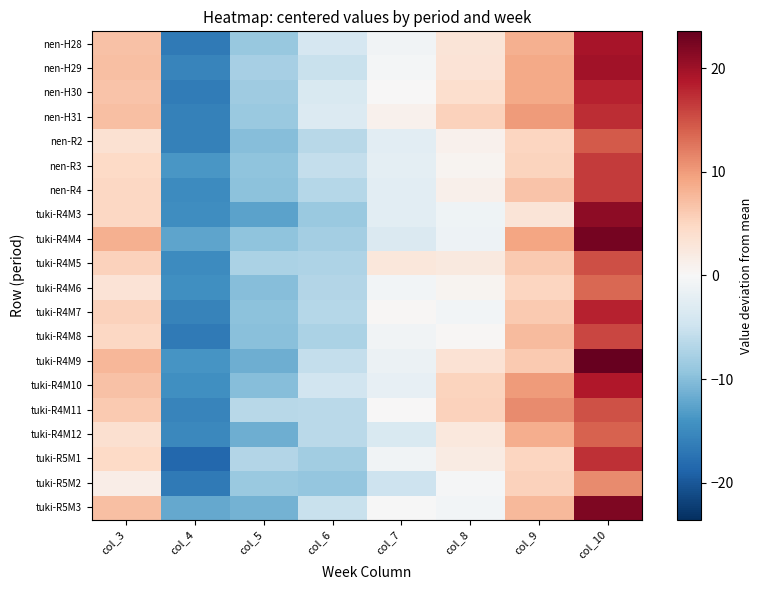

Reading left to right, transcribe all the data shown in this chart.

nen-H28: col_3=6.8	col_4=-16.6	col_5=-8.9	col_6=-4.0	col_7=-0.8	col_8=3.0	col_9=8.4	col_10=19.4
nen-H29: col_3=7.1	col_4=-15.5	col_5=-7.8	col_6=-5.2	col_7=-0.5	col_8=3.1	col_9=8.8	col_10=19.7
nen-H30: col_3=6.6	col_4=-16.5	col_5=-8.4	col_6=-3.7	col_7=0.0	col_8=4.0	col_9=8.9	col_10=18.1
nen-H31: col_3=7.0	col_4=-16.0	col_5=-8.7	col_6=-3.3	col_7=0.9	col_8=5.3	col_9=9.9	col_10=17.4
nen-R2: col_3=3.6	col_4=-16.0	col_5=-10.1	col_6=-6.6	col_7=-2.5	col_8=0.9	col_9=5.1	col_10=14.4
nen-R3: col_3=4.6	col_4=-13.8	col_5=-9.6	col_6=-5.6	col_7=-2.4	col_8=0.6	col_9=5.2	col_10=16.4
nen-R4: col_3=4.8	col_4=-14.9	col_5=-9.7	col_6=-6.7	col_7=-2.5	col_8=1.1	col_9=6.7	col_10=16.4
tuki-R4M3: col_3=4.9	col_4=-14.6	col_5=-12.6	col_6=-8.7	col_7=-2.6	col_8=-1.0	col_9=3.0	col_10=21.0
tuki-R4M4: col_3=8.3	col_4=-12.5	col_5=-9.6	col_6=-8.1	col_7=-3.5	col_8=-1.2	col_9=9.3	col_10=22.4
tuki-R4M5: col_3=5.3	col_4=-14.9	col_5=-7.4	col_6=-7.3	col_7=2.7	col_8=2.3	col_9=6.2	col_10=15.1
tuki-R4M6: col_3=3.2	col_4=-14.4	col_5=-10.1	col_6=-6.9	col_7=-0.7	col_8=0.6	col_9=5.0	col_10=13.5
tuki-R4M7: col_3=5.4	col_4=-15.8	col_5=-9.7	col_6=-6.8	col_7=0.2	col_8=-0.7	col_9=6.2	col_10=18.1
tuki-R4M8: col_3=4.8	col_4=-16.6	col_5=-9.8	col_6=-7.4	col_7=-0.9	col_8=0.3	col_9=7.4	col_10=15.6
tuki-R4M9: col_3=7.7	col_4=-13.9	col_5=-11.6	col_6=-5.7	col_7=-1.5	col_8=3.4	col_9=6.1	col_10=23.5
tuki-R4M10: col_3=6.9	col_4=-14.5	col_5=-10.0	col_6=-4.6	col_7=-2.0	col_8=5.2	col_9=9.9	col_10=18.9
tuki-R4M11: col_3=6.2	col_4=-15.5	col_5=-6.5	col_6=-6.4	col_7=0.1	col_8=5.3	col_9=11.1	col_10=14.9
tuki-R4M12: col_3=3.7	col_4=-15.2	col_5=-11.5	col_6=-6.3	col_7=-3.7	col_8=2.4	col_9=8.5	col_10=13.8
tuki-R5M1: col_3=4.6	col_4=-18.6	col_5=-7.0	col_6=-8.2	col_7=-0.9	col_8=1.8	col_9=5.1	col_10=17.2
tuki-R5M2: col_3=1.5	col_4=-16.6	col_5=-8.8	col_6=-9.2	col_7=-4.9	col_8=-0.3	col_9=5.4	col_10=11.1
tuki-R5M3: col_3=7.0	col_4=-12.0	col_5=-11.1	col_6=-5.3	col_7=-0.1	col_8=-0.6	col_9=7.6	col_10=21.9